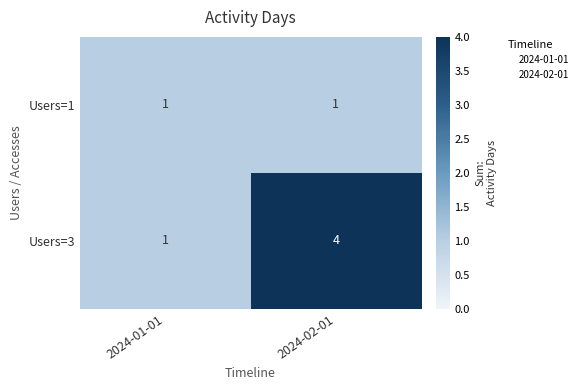

True or false: Users=1 has a value of 1 at 2024-01-01.

True